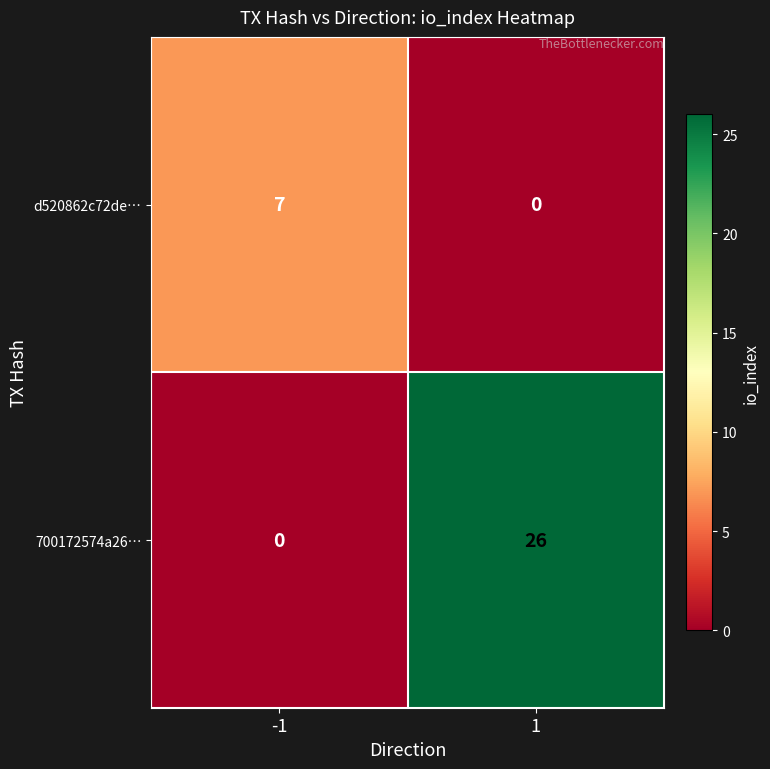

The value of d520862c72de… at 1 is -4. True or false?

False